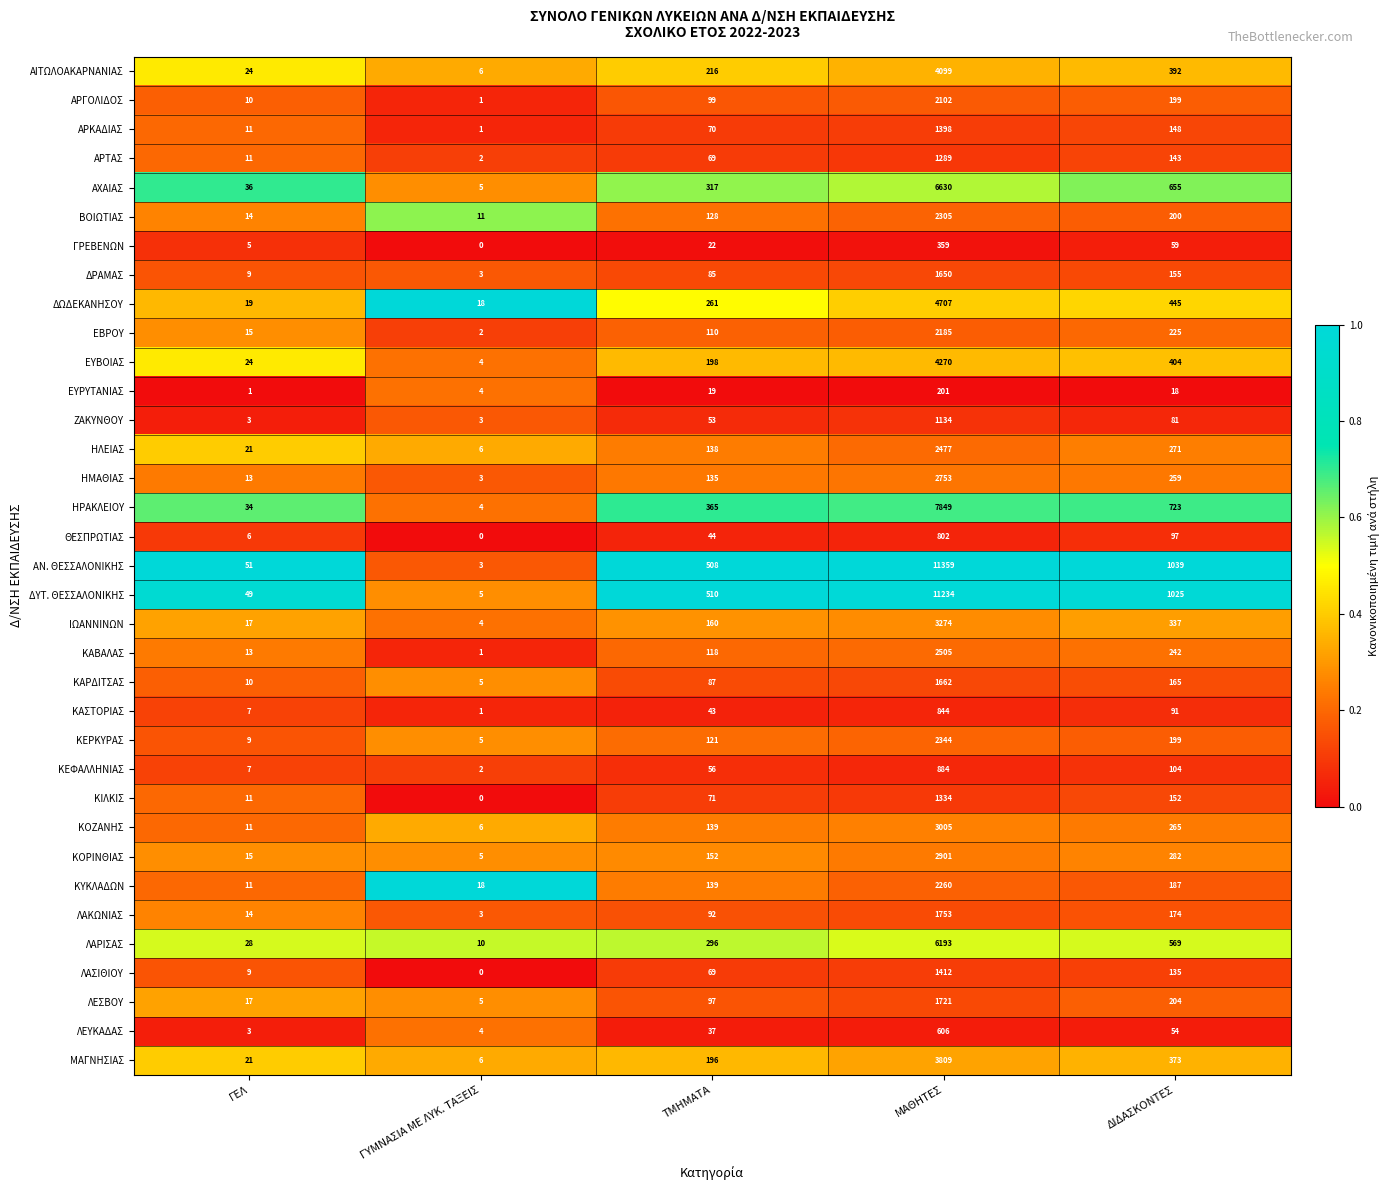

What is the difference between the maximum and second lowest values in the ΚΟΖΑΝΗΣ series?

2994